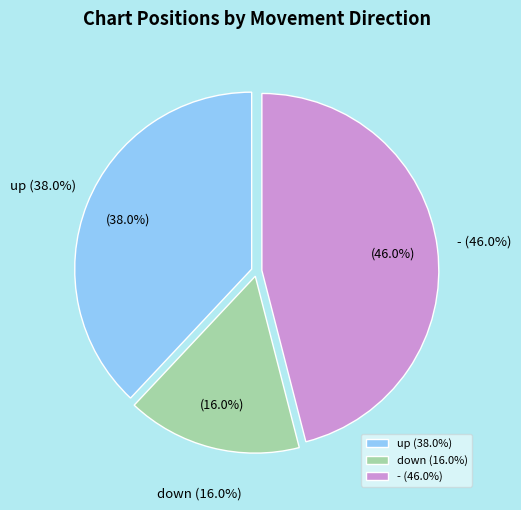

How many slices are in this pie chart?

3